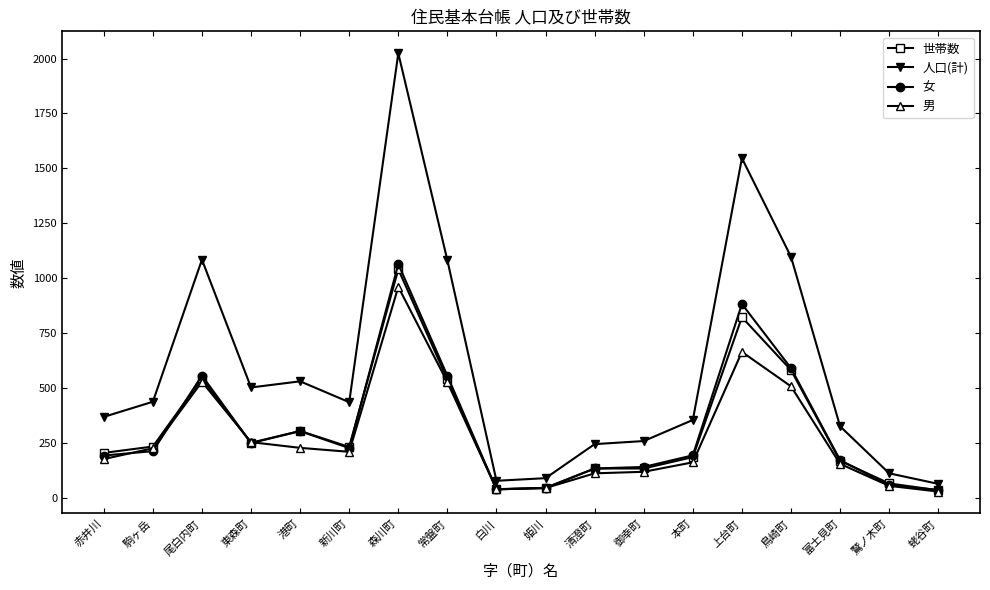

What is the maximum value shown in the chart?

2024